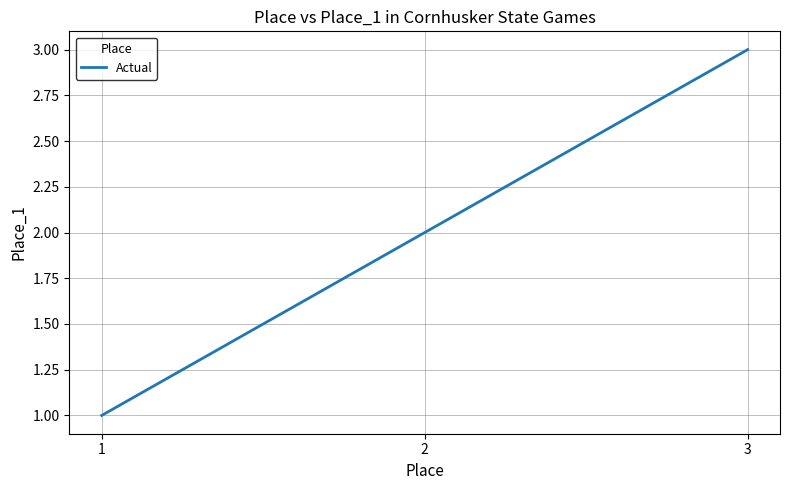

The chart shows a value of 3 at 3. True or false?

True